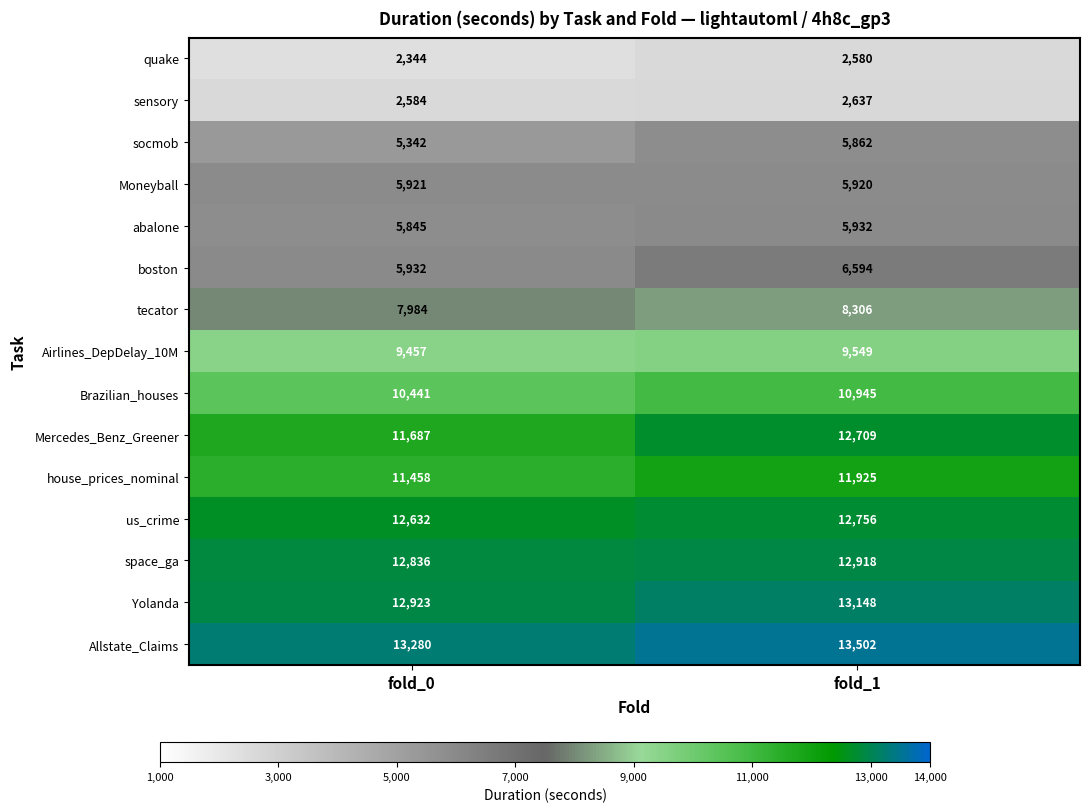

The value of abalone at fold_0 is 5845. True or false?

True